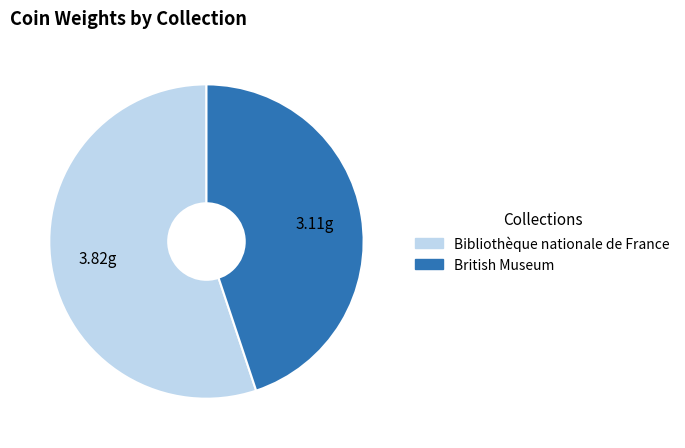

Is there a majority slice in this chart?

Yes